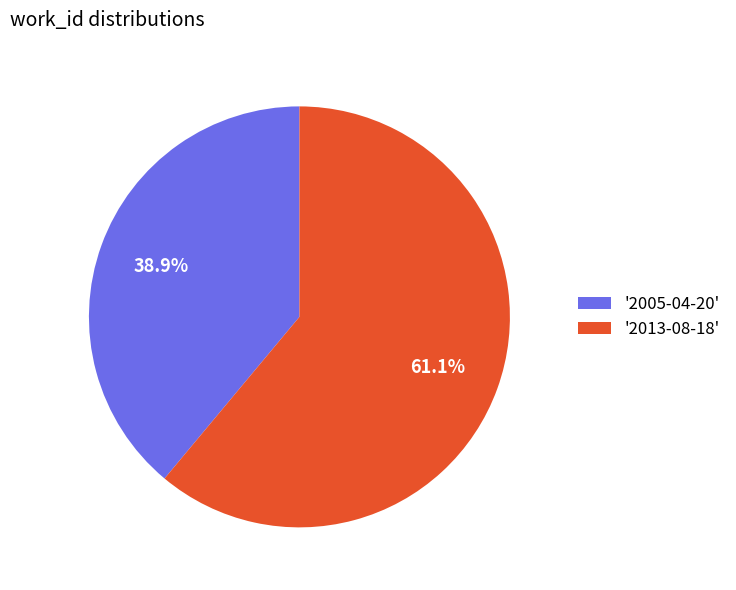

What is the smallest slice in the pie chart?

'2005-04-20'